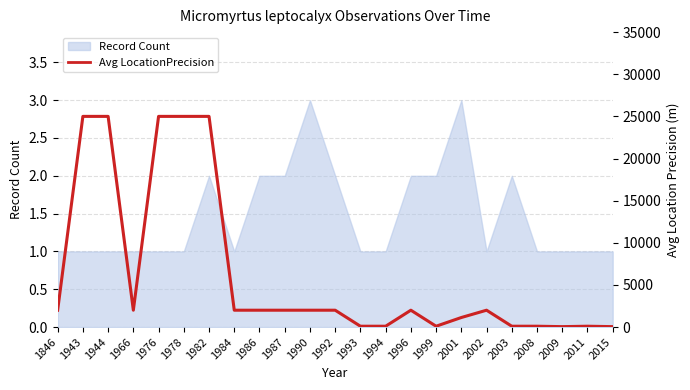

At which category does the chart reach its minimum across all series?

2009